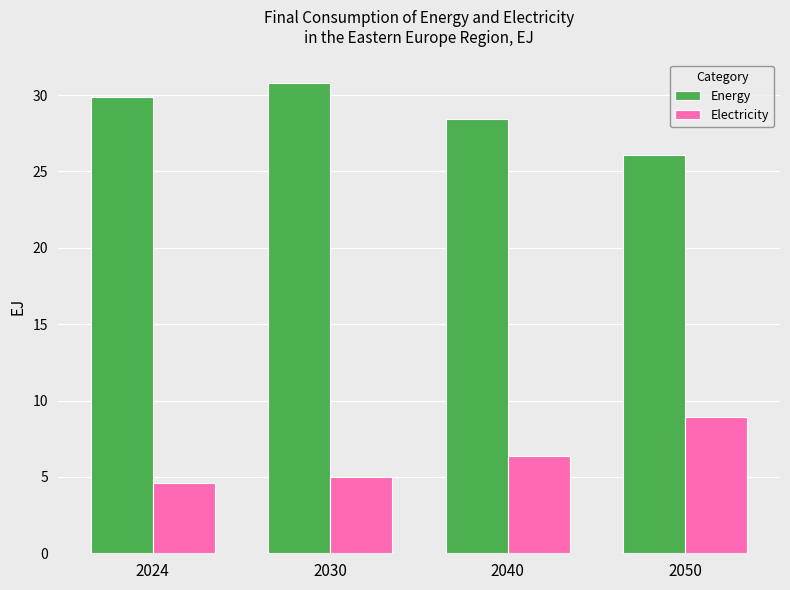

What is the difference between the highest and lowest values at 2030?

25.8